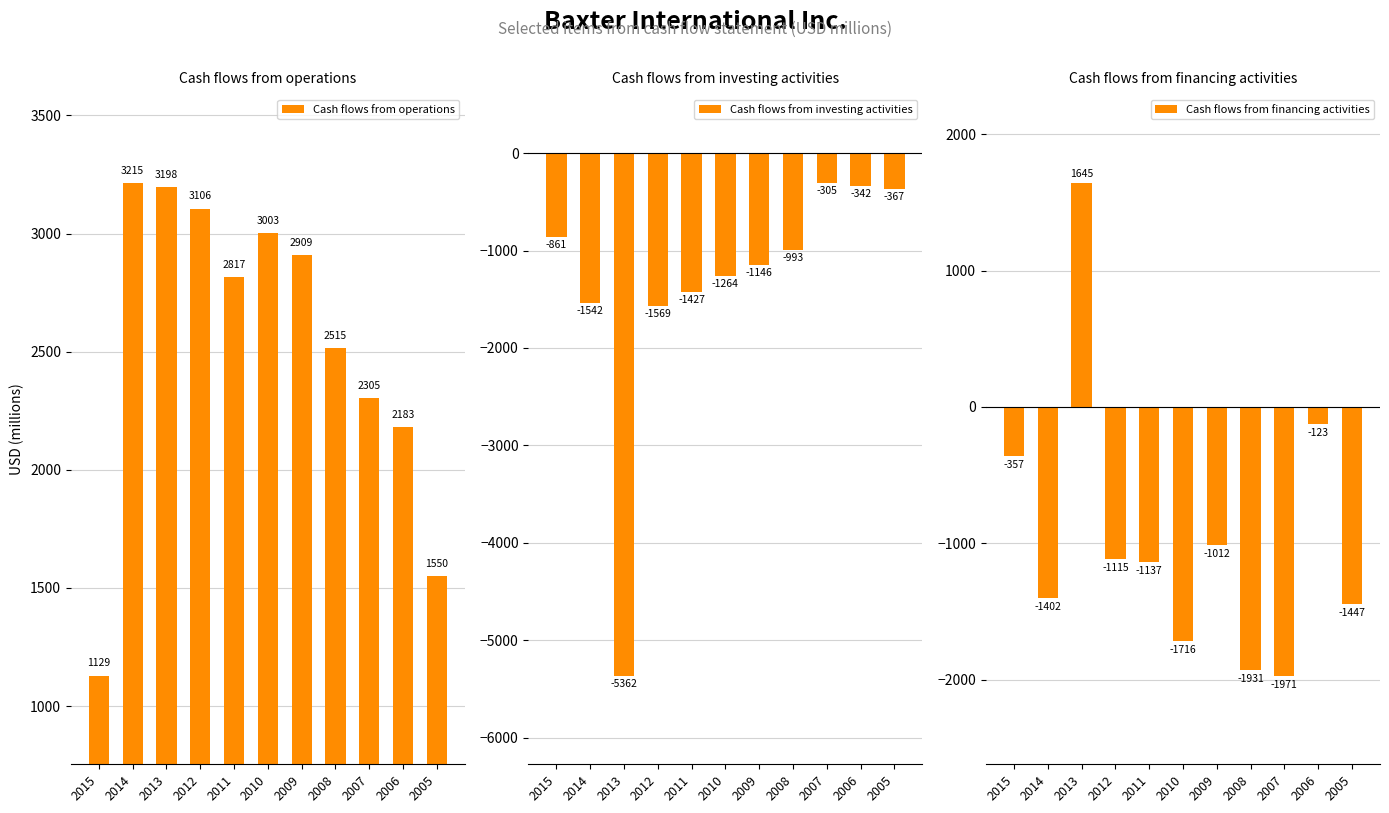

At which category is the sum across all series the highest?

2006